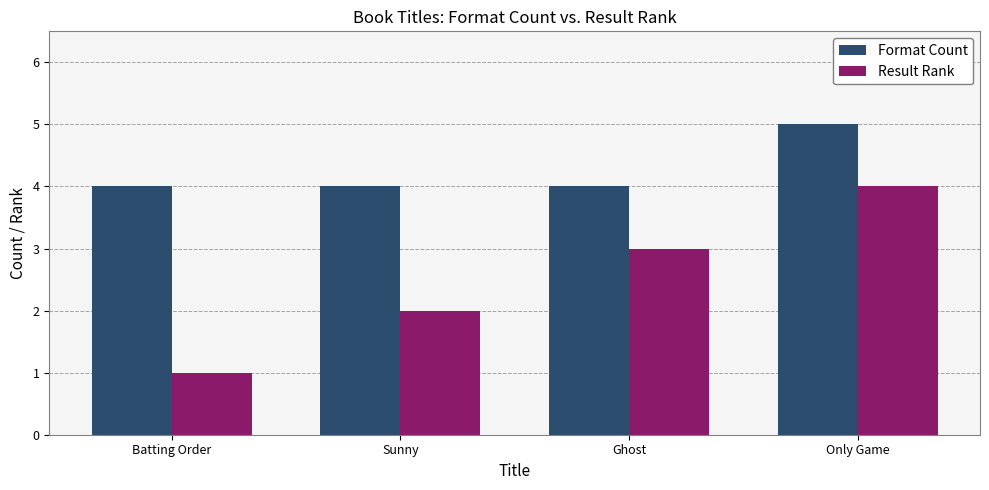

How many values in the Result Rank series are below 3?

2